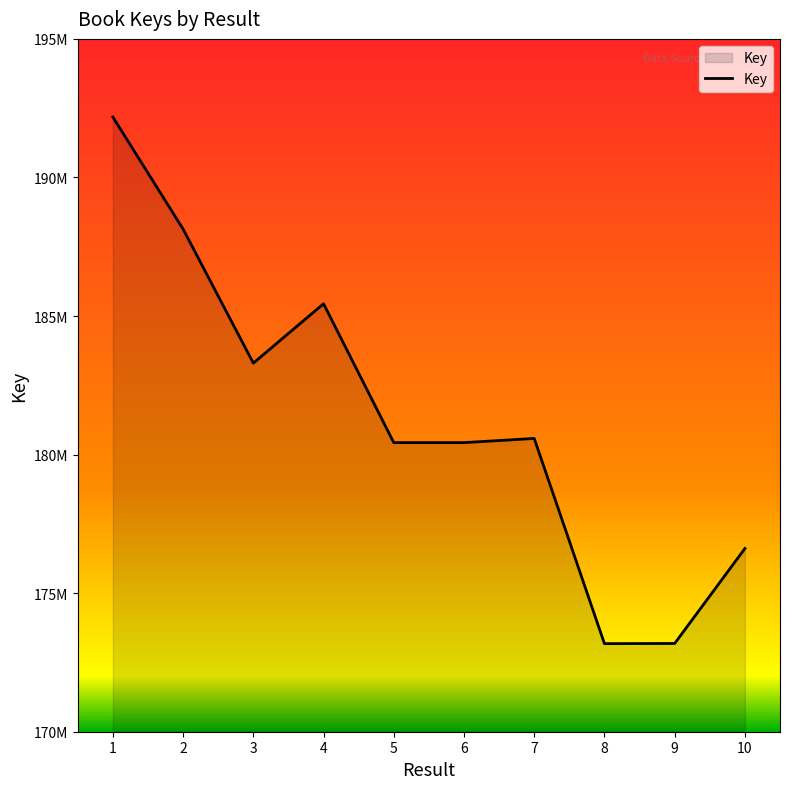

At which label does the data first exceed 180582392?

1